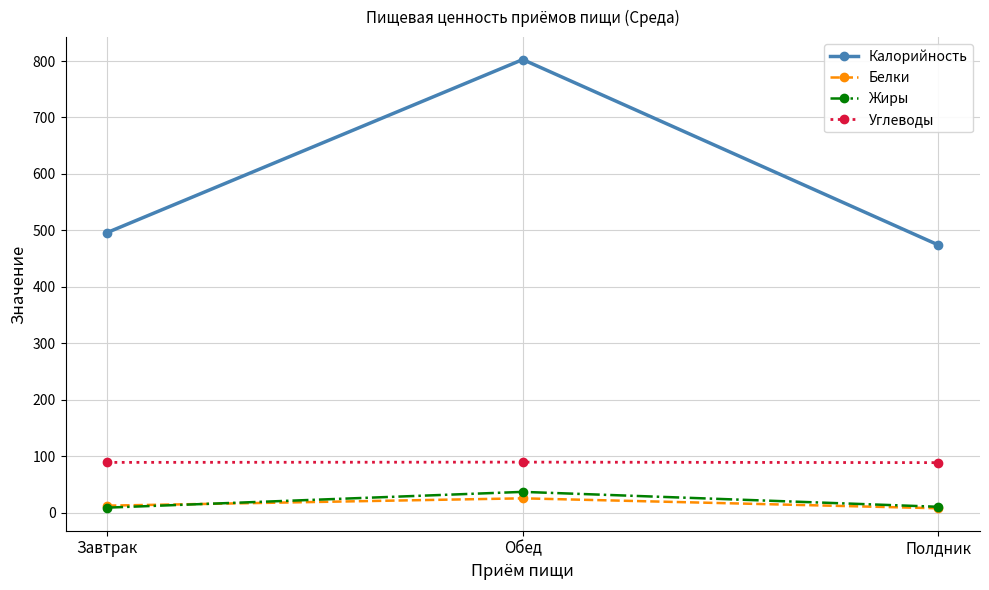

What is the label of the 2nd point from the left?

Обед